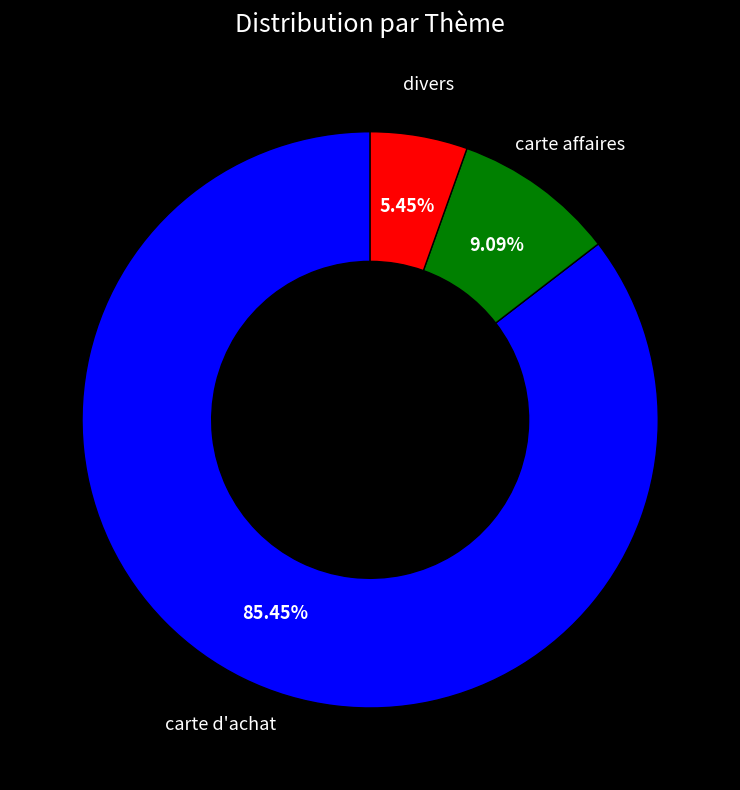

Which category has the biggest portion of the pie?

carte d'achat